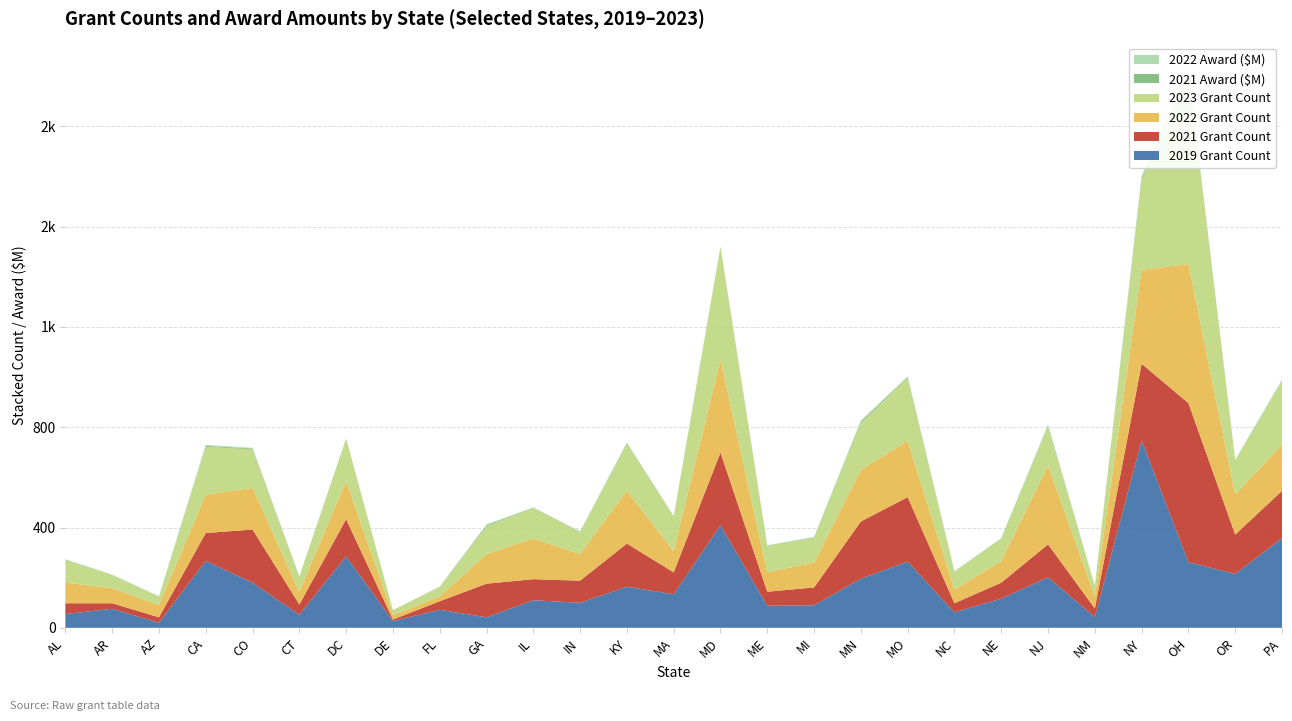

Reading left to right, list all the values displayed in this chart.

2019 #: 55.0	76.0	20.0	267.0	180.0	52.0	285.0	27.0	72.0	42.0	110.0	100.0	164.0	134.0	409.0	88.0	90.0	196.0	264.0	62.0	116.0	202.0	43.0	748.0	262.0	215.0	358.0
2021 #: 43.0	22.0	22.0	111.0	212.0	41.0	148.0	6.0	34.0	134.0	84.0	88.0	172.0	87.0	290.0	56.0	71.0	228.0	257.0	36.0	64.0	131.0	34.0	305.0	634.0	157.0	188.0
2022 #: 82.0	60.0	49.0	153.0	166.0	51.0	152.0	18.0	19.0	118.0	162.0	106.0	211.0	85.0	371.0	78.0	99.0	206.0	224.0	54.0	86.0	314.0	48.0	374.0	555.0	160.0	184.0
2023 #: 90.0	52.0	33.0	191.0	154.0	59.0	168.0	19.0	38.0	111.0	122.0	87.0	187.0	136.0	446.0	105.0	98.0	188.0	252.0	71.0	89.0	156.0	41.0	361.0	764.0	135.0	252.0
2021 $M: 1.3	0.5	0.7	3.4	3.3	1.0	0.9	0.1	0.8	4.1	1.0	1.7	2.4	1.9	1.7	1.1	2.0	5.2	3.1	1.2	1.3	2.7	0.8	6.9	3.8	1.6	3.5
2022 $M: 2.6	1.8	1.6	4.1	2.4	1.4	1.0	0.2	0.6	3.5	1.4	1.8	3.2	1.4	2.6	1.3	2.6	3.2	2.7	1.6	1.7	5.2	1.0	7.2	3.6	1.3	4.0